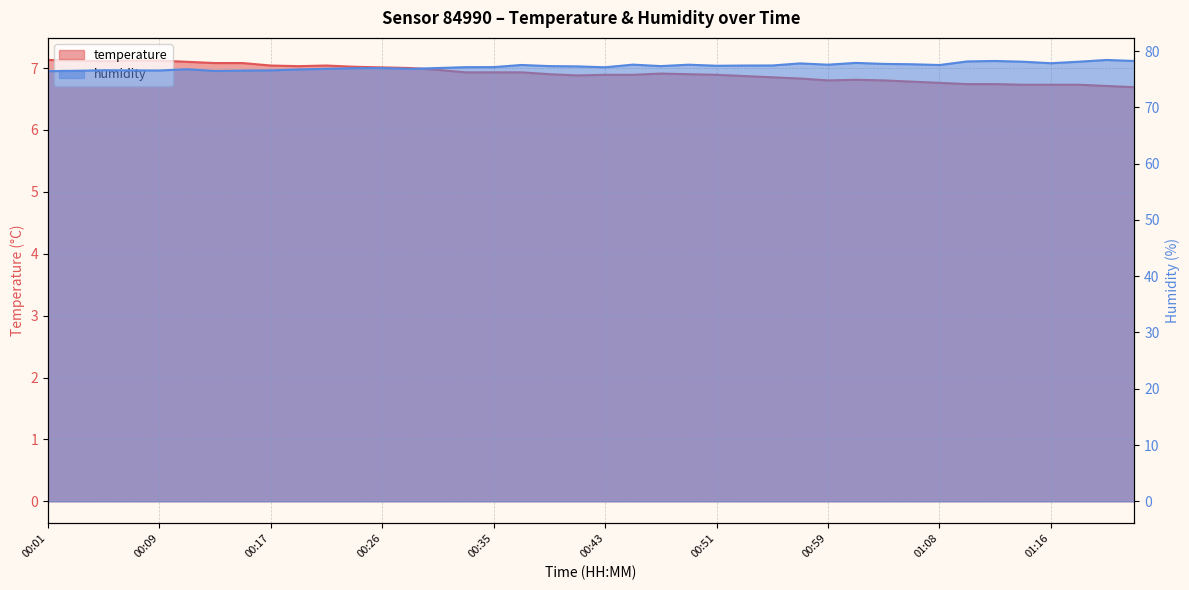

What position from the left is 00:49?

24